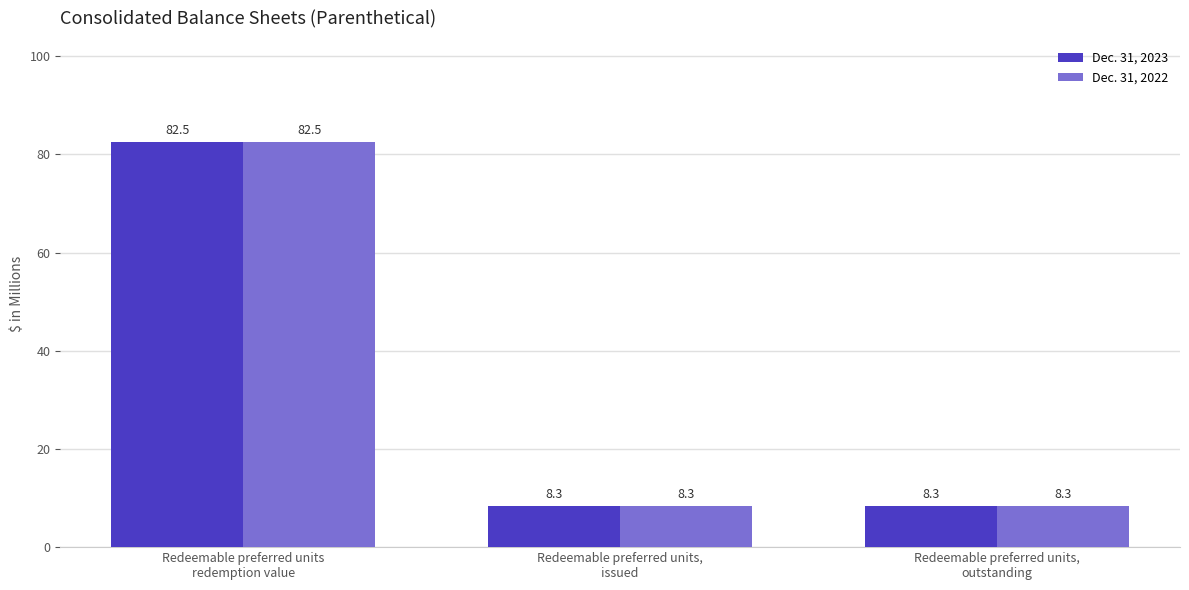

What is the label of the 3rd bar from the right?

Redeemable preferred units
redemption value